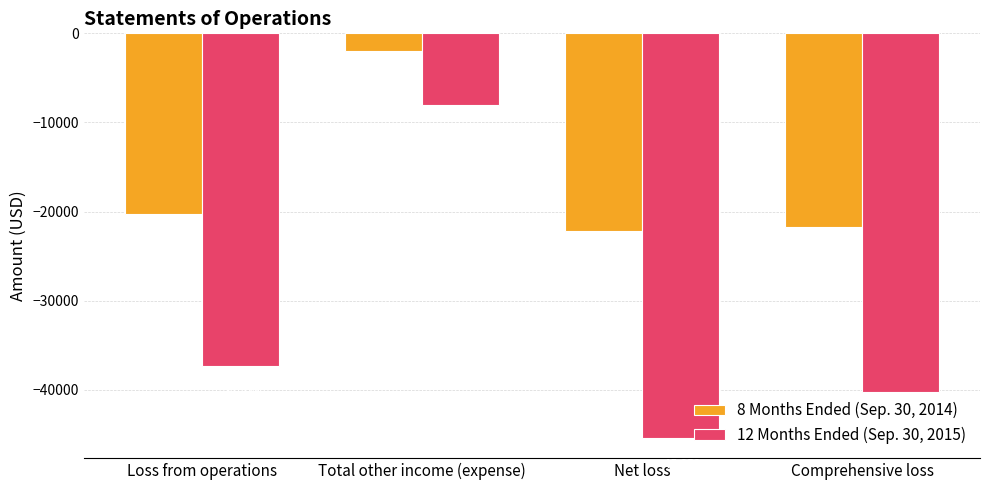

Reading left to right, transcribe all the data shown in this chart.

8 Months Ended (Sep. 30, 2014): Loss from operations=-20208	Total other income (expense)=-1933	Net loss=-22141	Comprehensive loss=-21746
12 Months Ended (Sep. 30, 2015): Loss from operations=-37274	Total other income (expense)=-8079	Net loss=-45353	Comprehensive loss=-40248